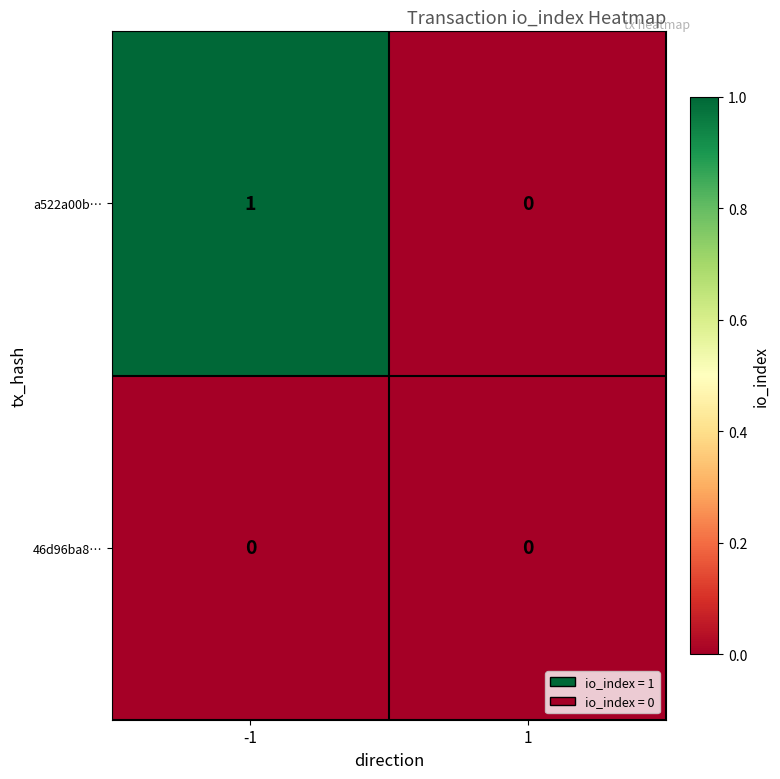

The value of a522a00b… at 1 is 0. True or false?

True